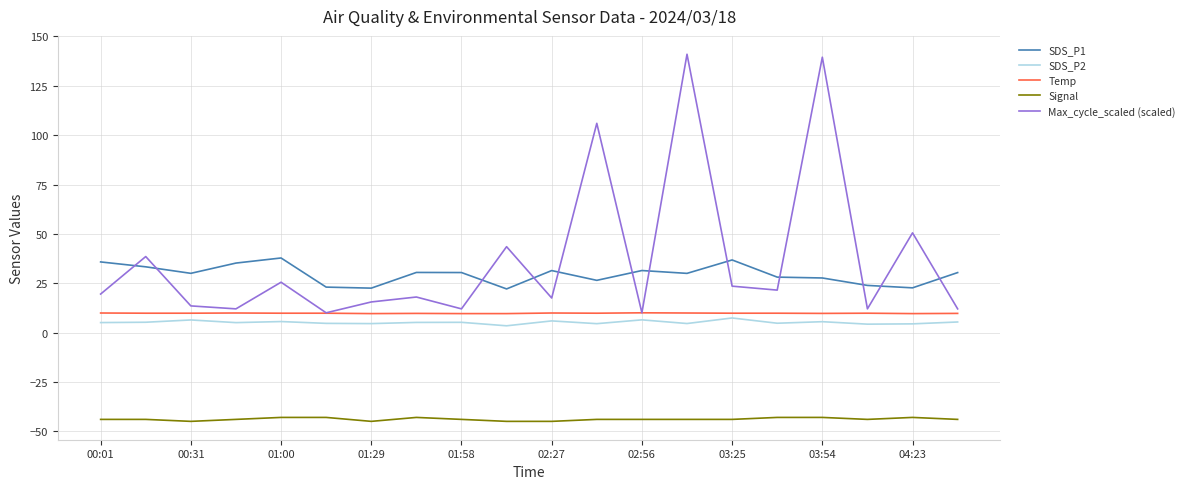

What is the greatest value displayed?

141.0